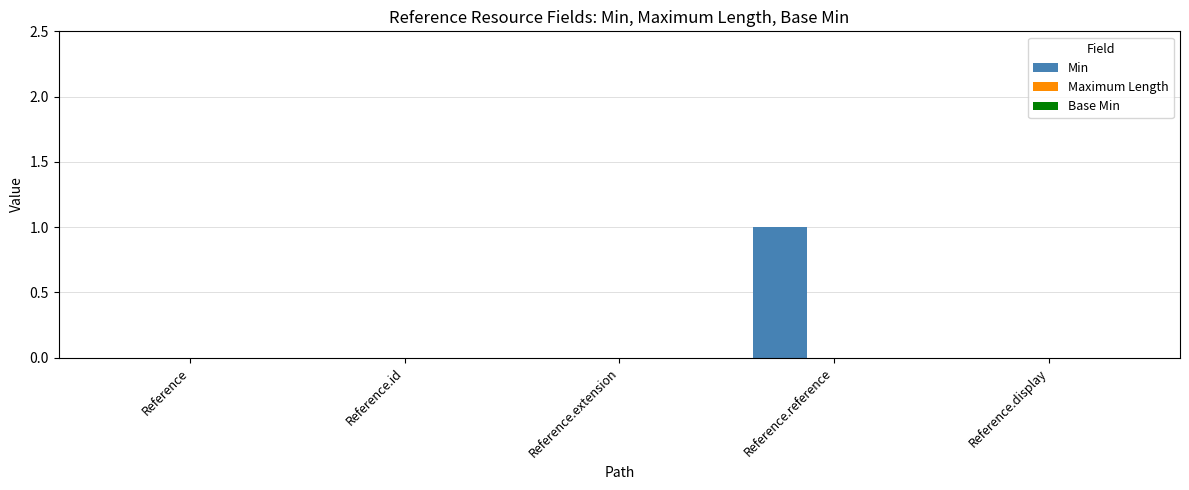

Which has a higher value, Reference.reference or Reference.extension?

Reference.reference